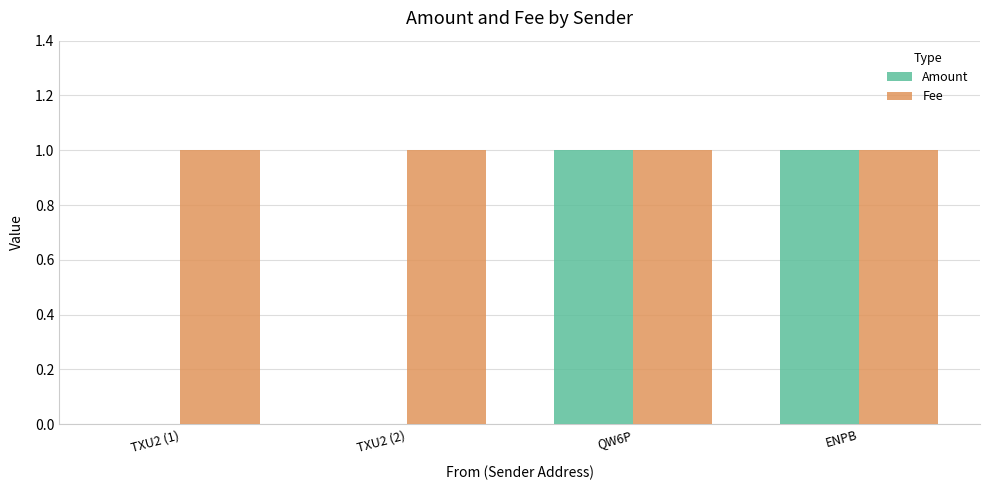

The Amount series shows 2 at ENPB. True or false?

False